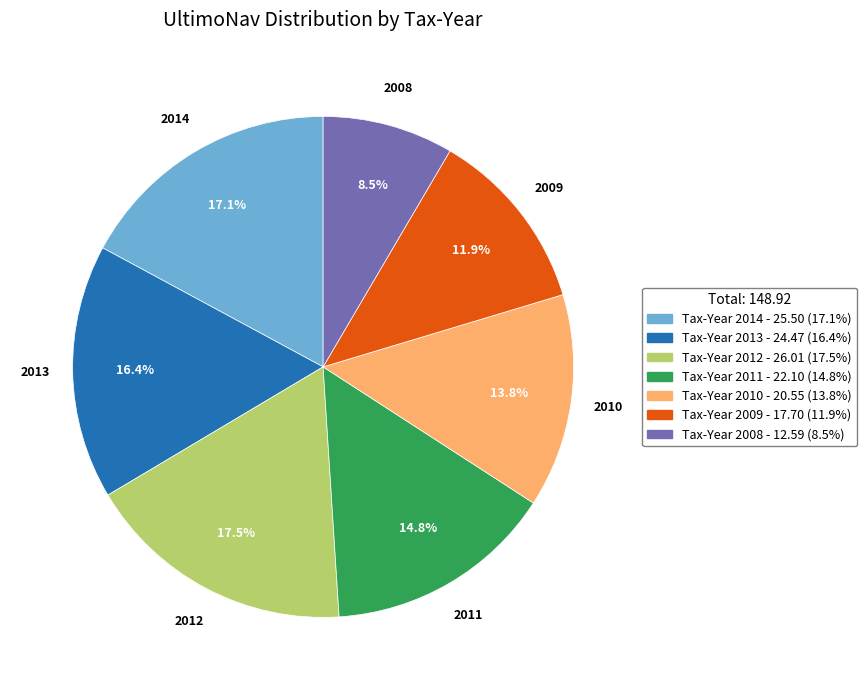

Does 2010 represent more than half of the total?

No